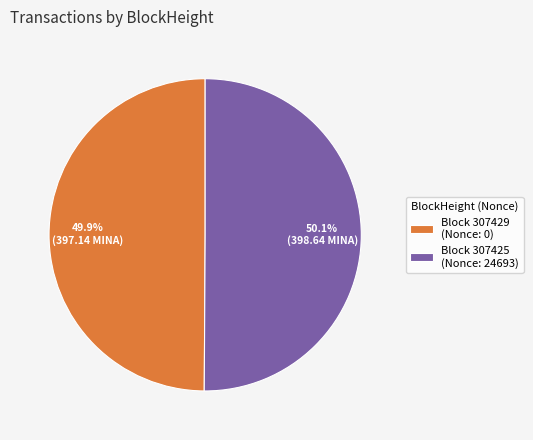

Combined, what portion of the pie is Block 307425 (Nonce: 24693) and Block 307429 (Nonce: 0)?

100.0%